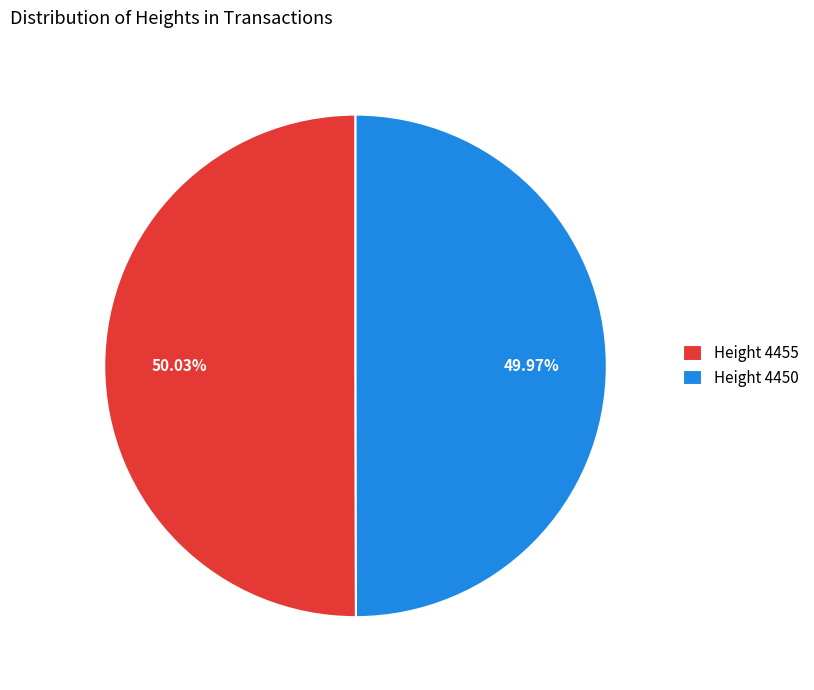

Approximately how many times larger is the value at Height 4450 compared to Height 4455?

1.0